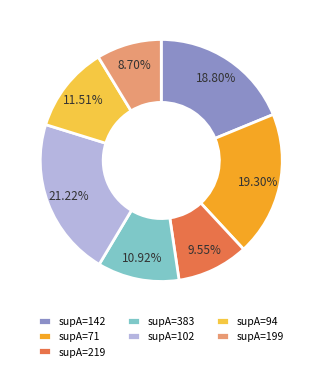

Is the sum of supA=102 and supA=383 greater than half?

No